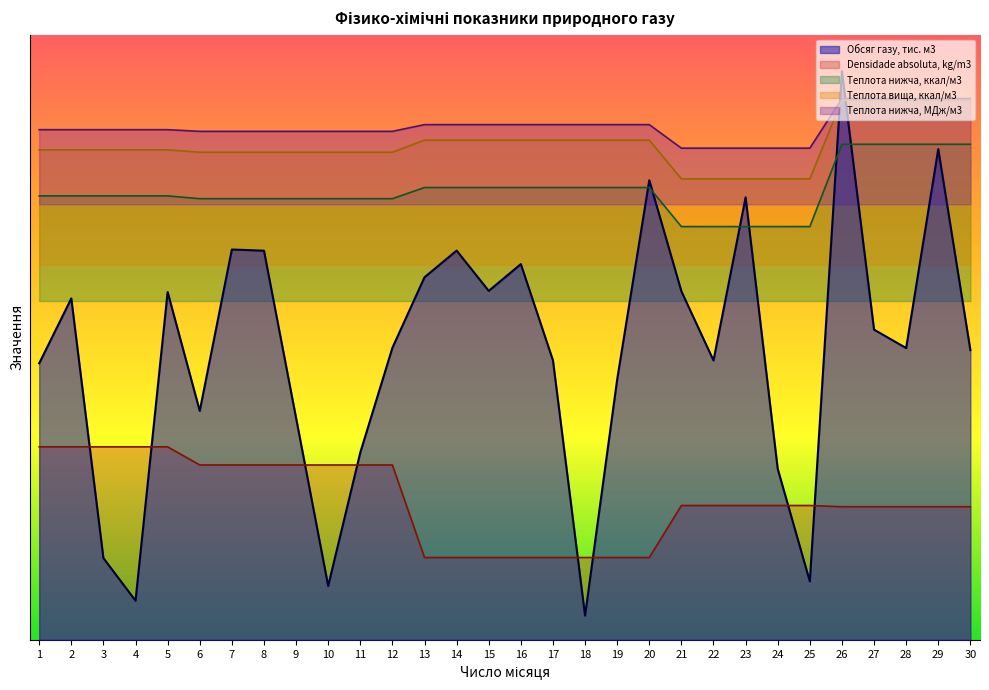

Reading left to right, transcribe all the data shown in this chart.

Densidade absoluta, kg/m3: 16.0	16.0	16.0	16.0	16.0	14.5	14.5	14.5	14.5	14.5	14.5	14.5	6.8	6.8	6.8	6.8	6.8	6.8	6.8	6.8	11.1	11.1	11.1	11.1	11.1	11.0	11.0	11.0	11.0	11.0
Теплота нижча, ккал/м3: 36.7	36.7	36.7	36.7	36.7	36.5	36.5	36.5	36.5	36.5	36.5	36.5	37.4	37.4	37.4	37.4	37.4	37.4	37.4	37.4	34.2	34.2	34.2	34.2	34.2	41.0	41.0	41.0	41.0	41.0
Теплота нижча, МДж/м3: 42.2	42.2	42.2	42.2	42.2	42.0	42.0	42.0	42.0	42.0	42.0	42.0	42.6	42.6	42.6	42.6	42.6	42.6	42.6	42.6	40.6	40.6	40.6	40.6	40.6	44.7	44.7	44.7	44.7	44.7
Теплота вища, ккал/м3: 40.5	40.5	40.5	40.5	40.5	40.3	40.3	40.3	40.3	40.3	40.3	40.3	41.3	41.3	41.3	41.3	41.3	41.3	41.3	41.3	38.1	38.1	38.1	38.1	38.1	44.6	44.6	44.6	44.6	44.6
Обсяг газу, тис. м3: 22.9	28.2	6.8	3.2	28.7	18.9	32.3	32.2	18.3	4.5	15.5	24.1	30.0	32.2	28.8	31.1	23.1	2.0	21.5	38.0	28.8	23.1	36.6	14.1	4.8	47.0	25.6	24.1	40.6	23.9